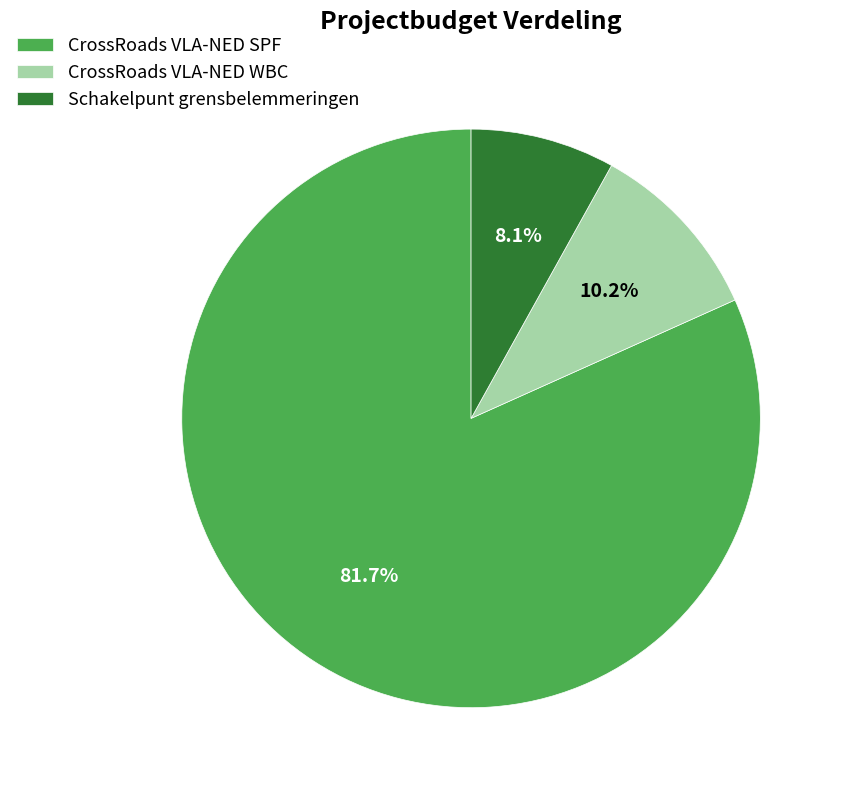

How many segments does this pie chart have?

3